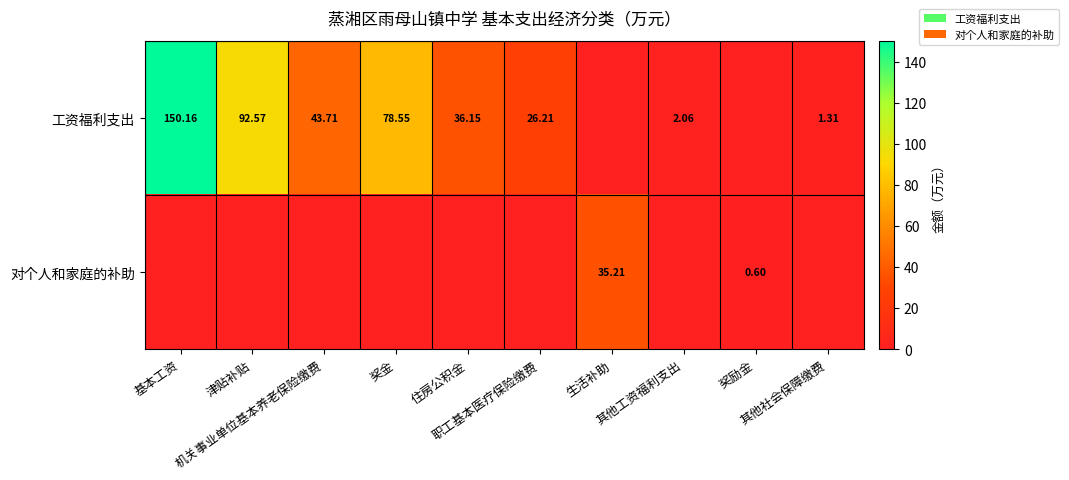

How many positive values does the 对个人和家庭的补助 series have?

2